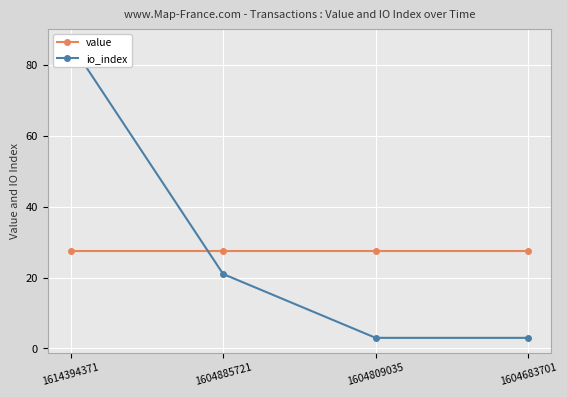

Which series has the largest total across all categories?

io_index